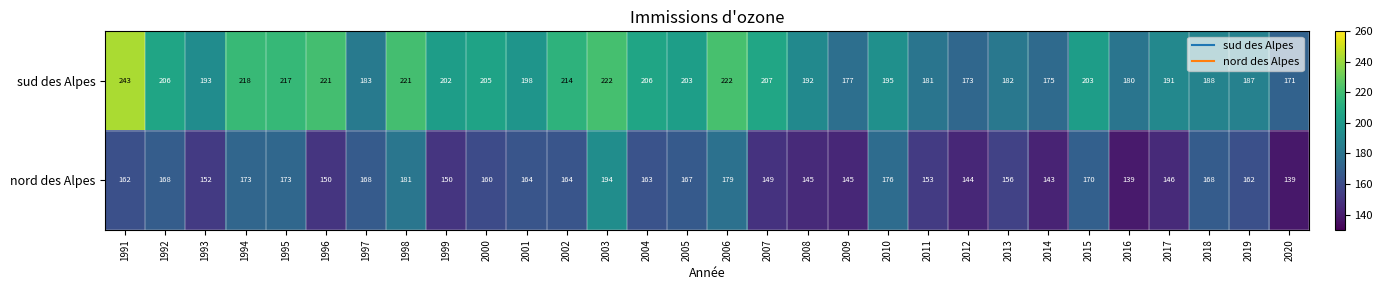

What is the difference between the nord des Alpes values at 2005 and 2004?

4